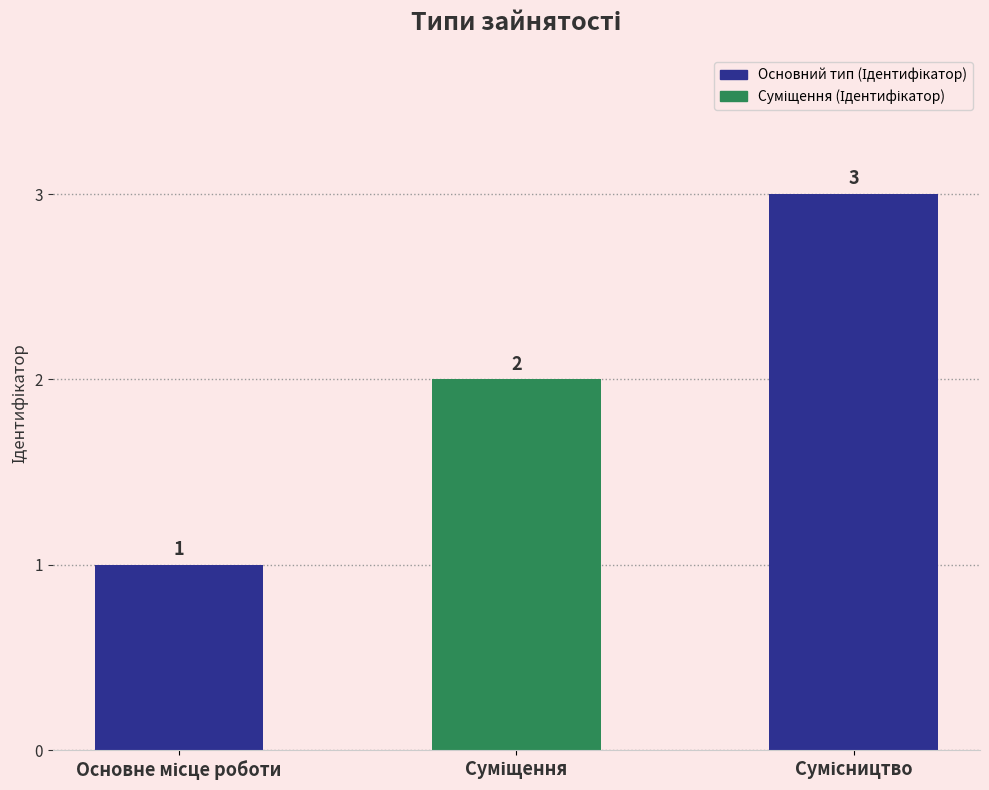

What is the value of the 3rd bar from the left?

3